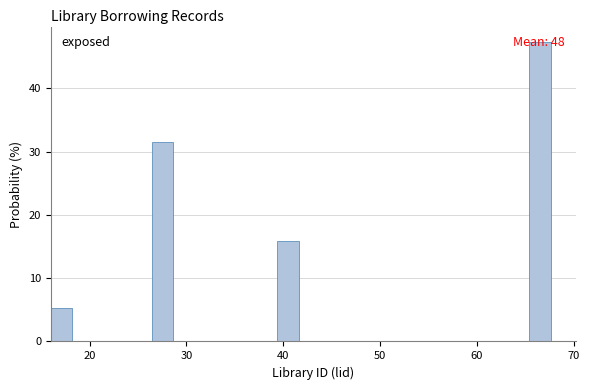

Around what value on the x-axis is the tallest bar? Give the approximate position of its centre, as read against the axis.

67